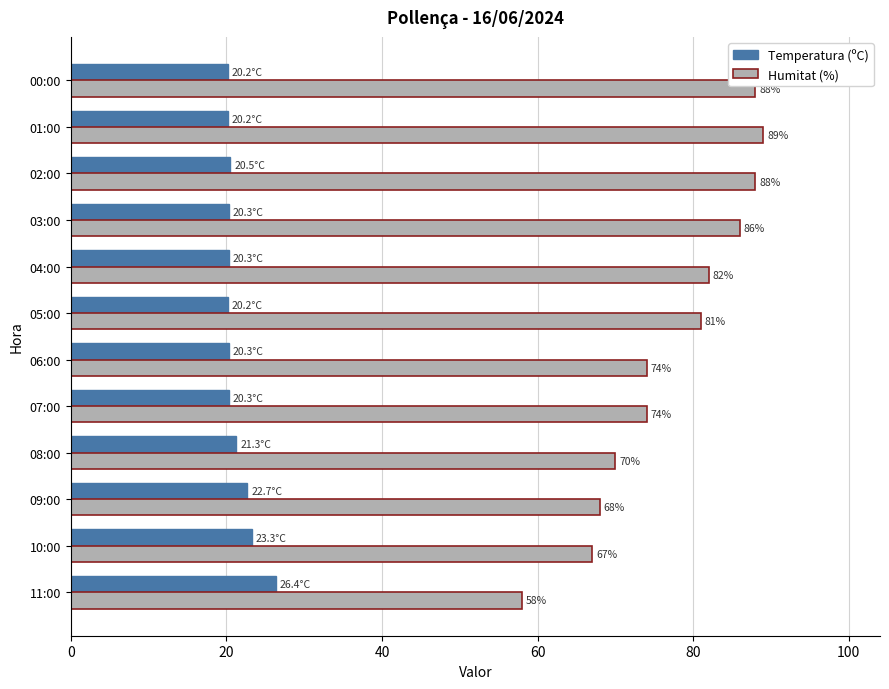

Which series has the widest spread of values?

Humitat (%)